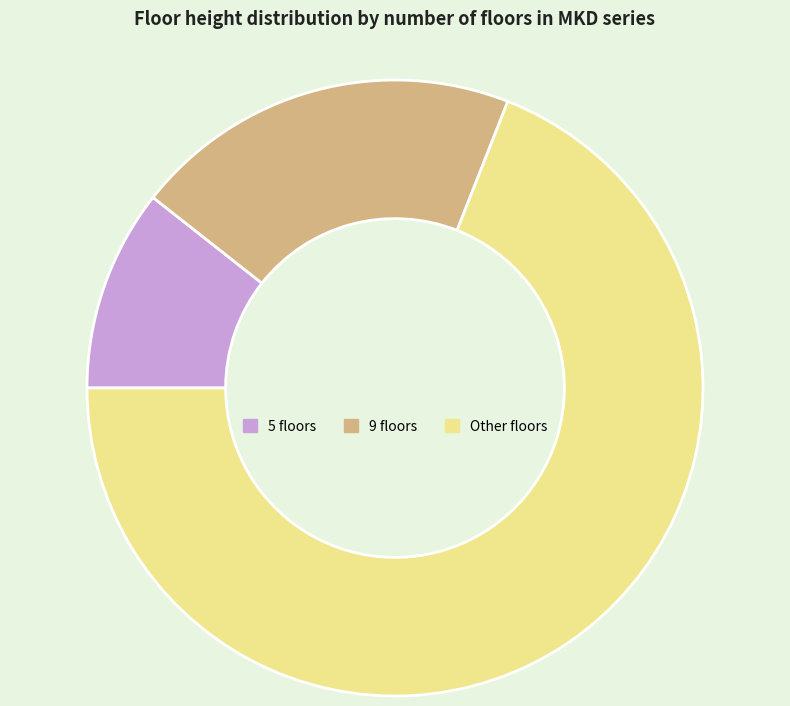

Combined, do 9 floors and 5 floors account for over 50%?

No